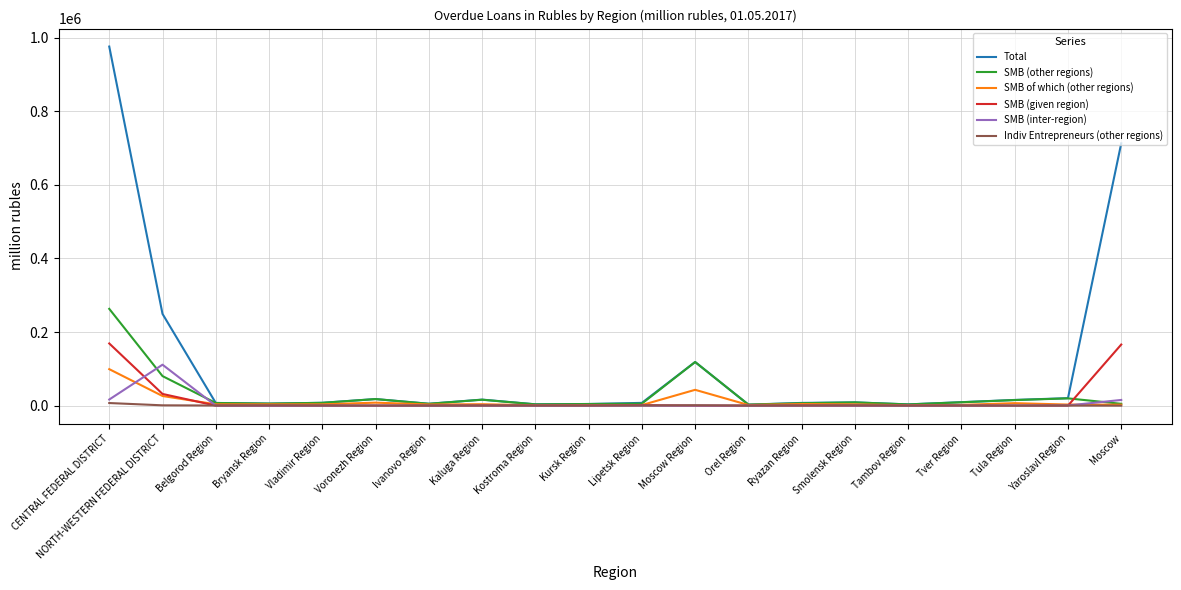

Between CENTRAL FEDERAL DISTRICT and Ivanovo Region, which series saw the biggest shift?

Total